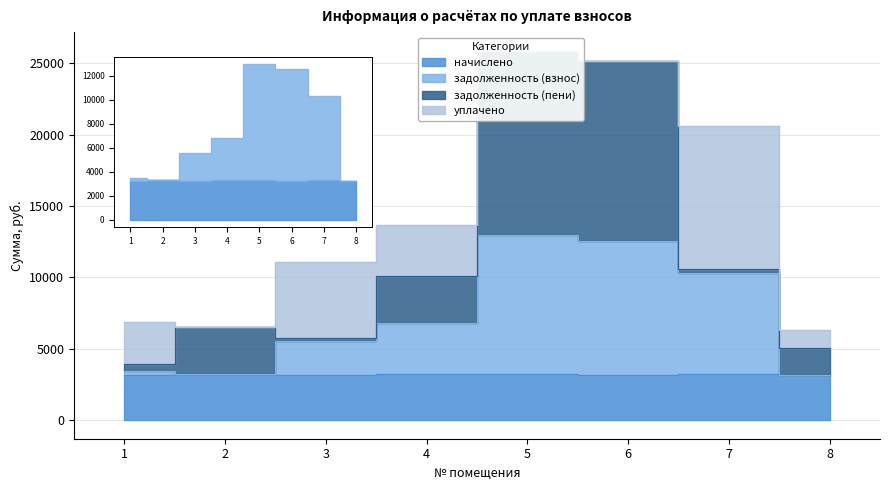

What is the average value of the начислено series?

3220.6